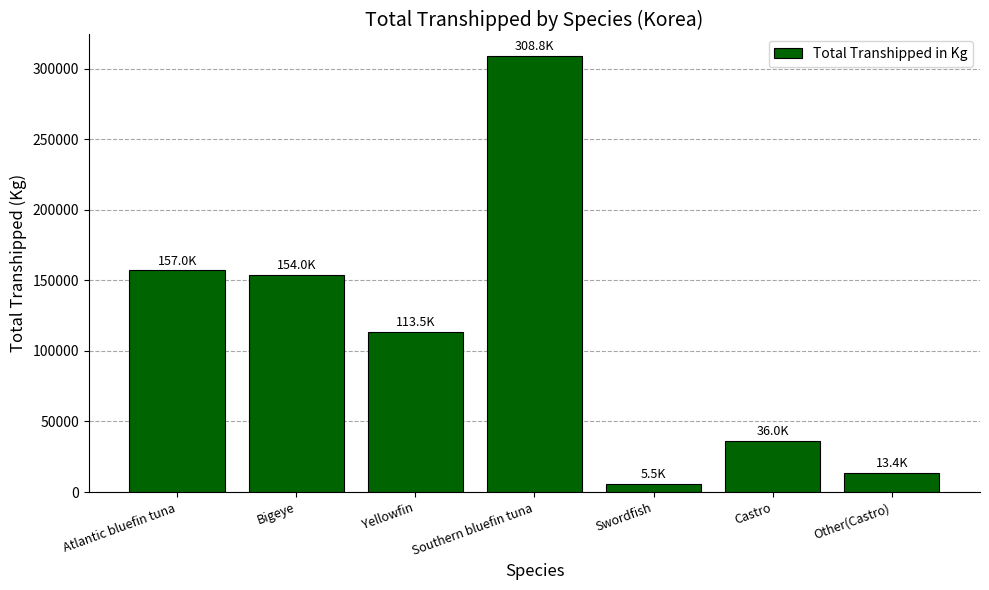

What is the difference between the values at Southern bluefin tuna and Atlantic bluefin tuna?

151803